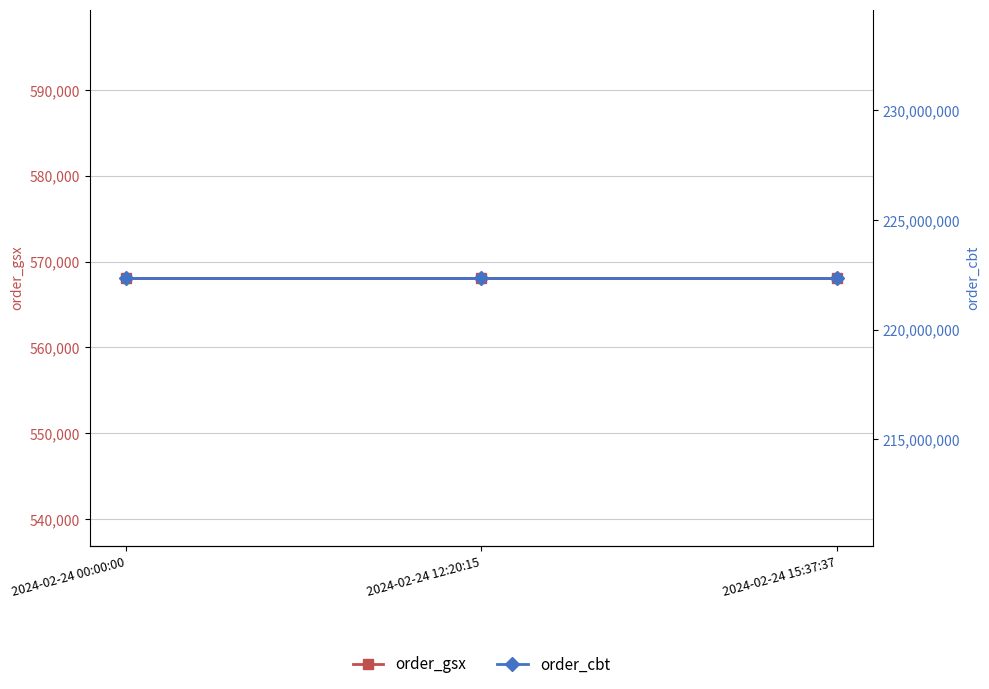

What are all the series names shown in the legend?

order_gsx, order_cbt